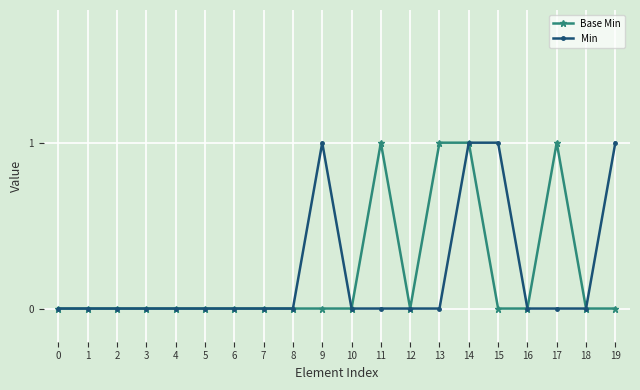

Is the value of Min at 9 greater than the value of Base Min at 9?

Yes